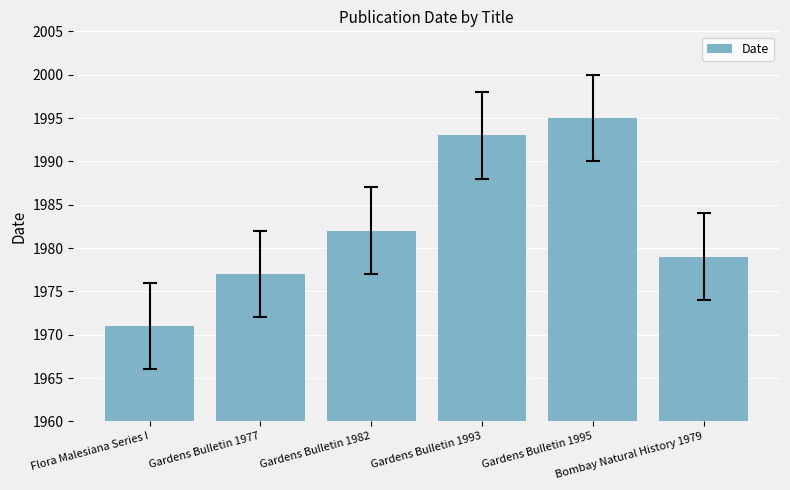

List the labels in order of value, largest first.

Gardens Bulletin 1995, Gardens Bulletin 1993, Gardens Bulletin 1982, Bombay Natural History 1979, Gardens Bulletin 1977, Flora Malesiana Series I